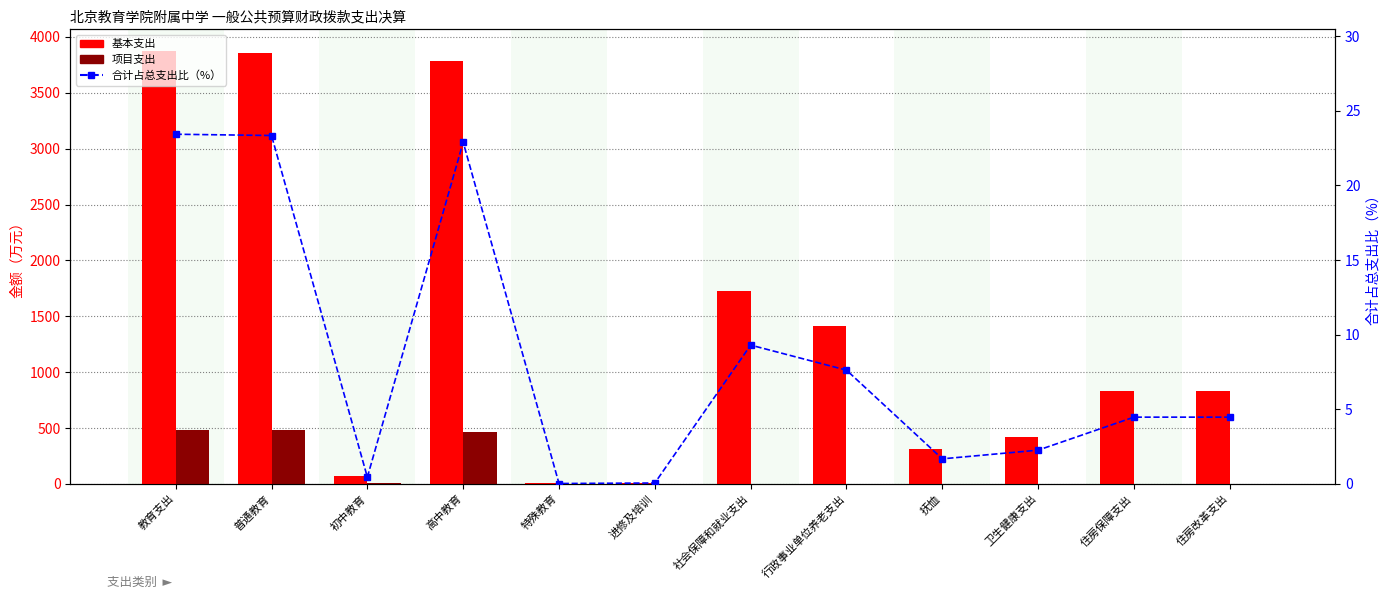

Read the 项目支出 value at 高中教育.

468.5